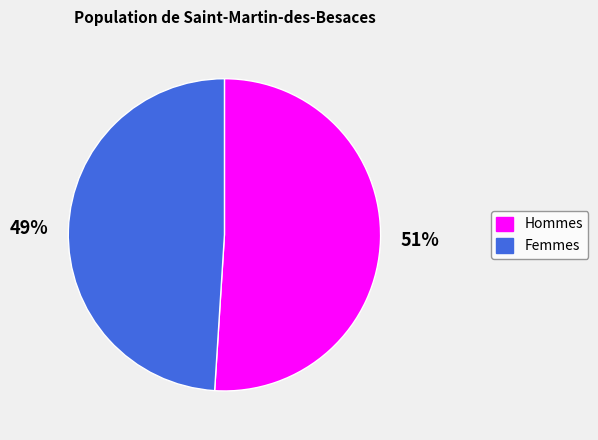

What is the largest slice in the pie chart?

Hommes